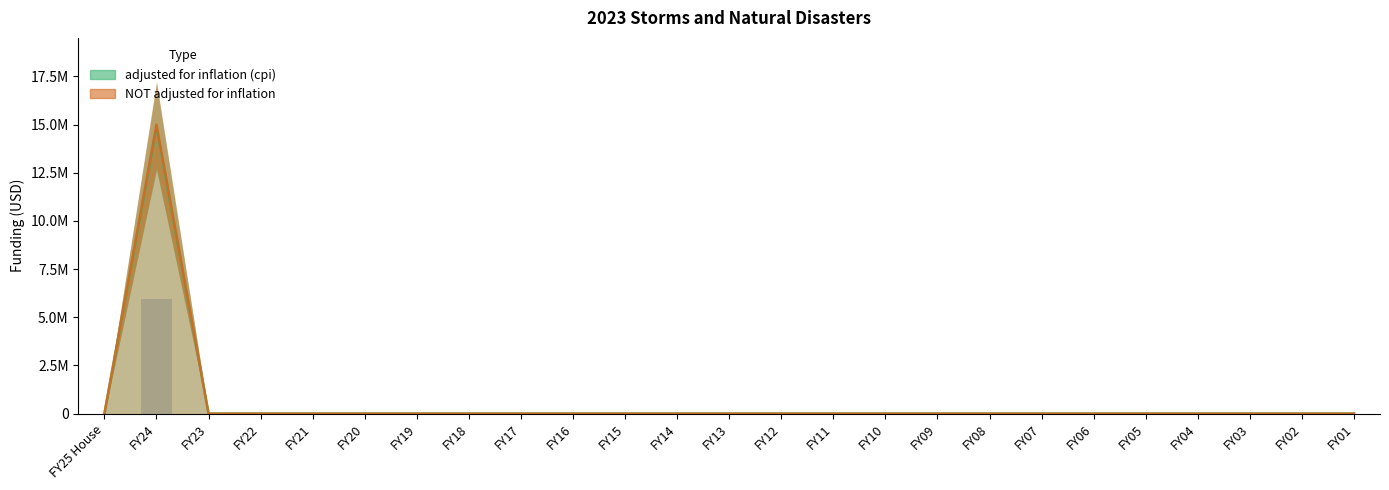

What is the label of the 4th bar from the left?

FY22